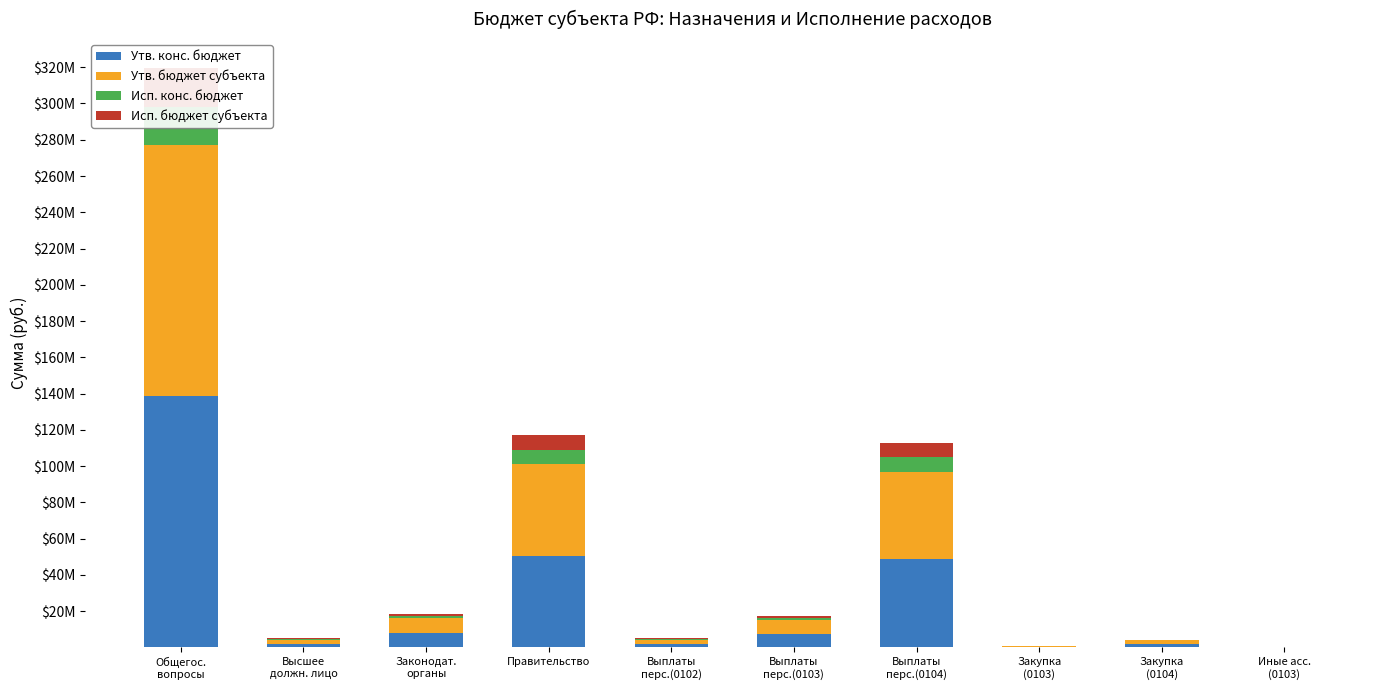

Which has a higher value, Иные асс.
(0103) or Выплаты
перс.(0104)?

Выплаты
перс.(0104)